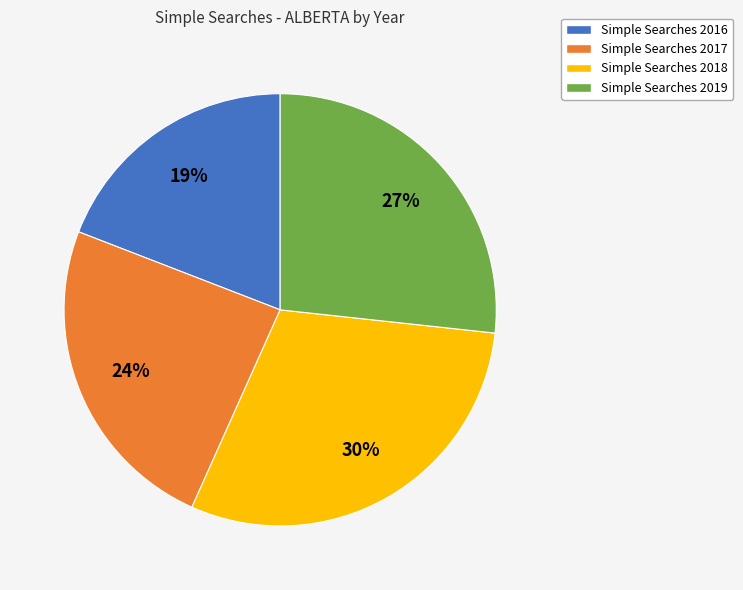

True or false: Simple Searches 2016 accounts for 7% of the total.

False